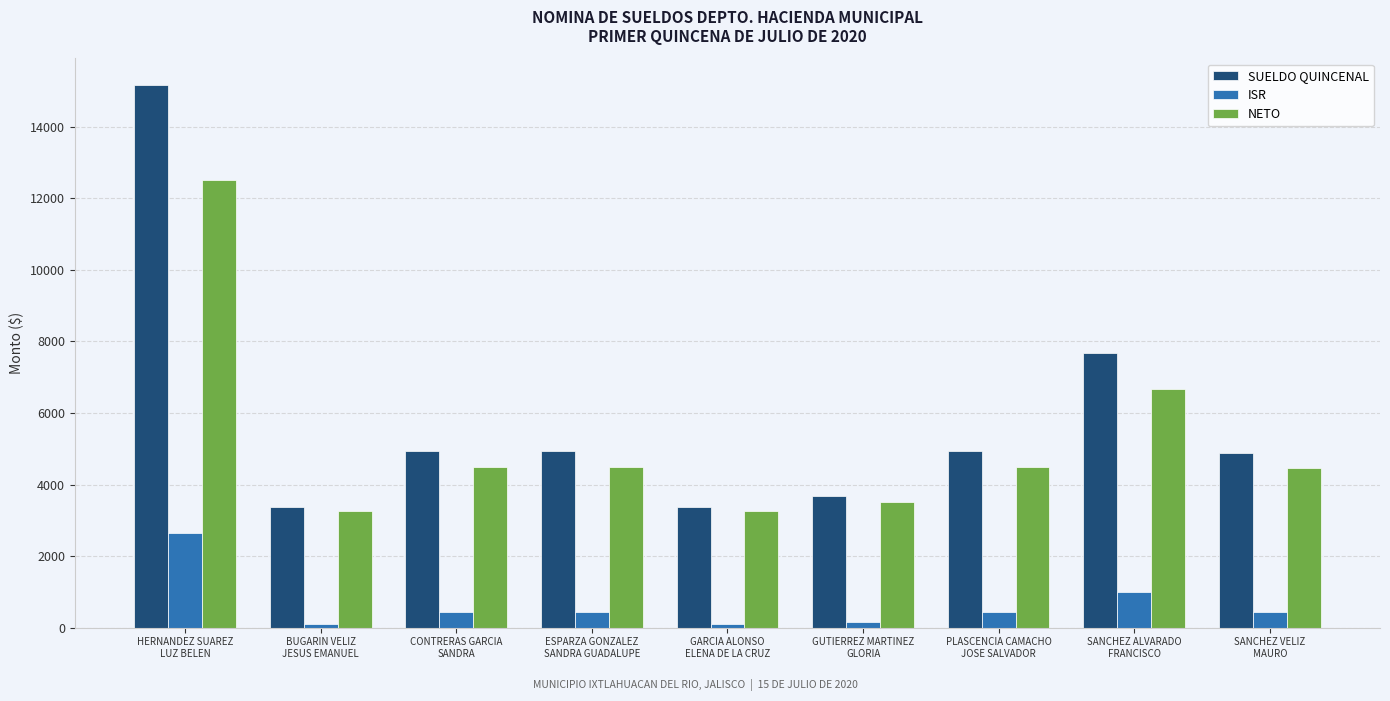

Between HERNANDEZ SUAREZ
LUZ BELEN and PLASCENCIA CAMACHO
JOSE SALVADOR, which series saw the biggest shift?

SUELDO QUINCENAL